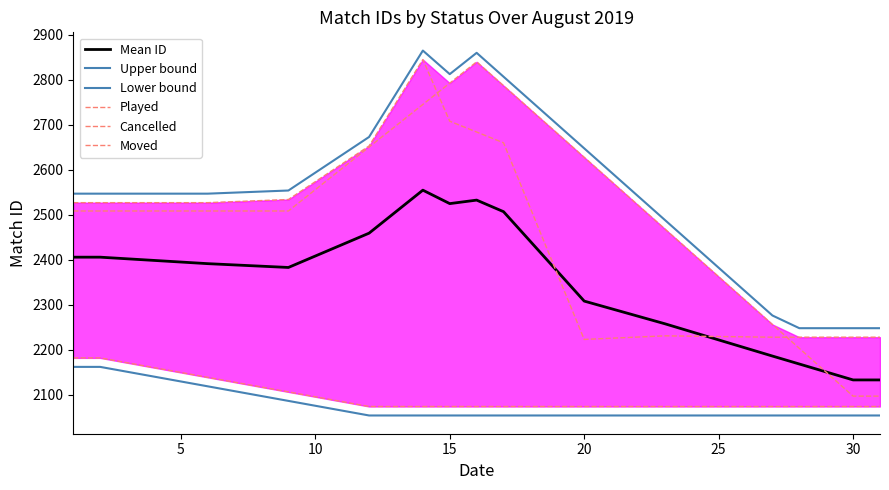

Reading right to left, extract all data points from this chart.

Mean ID: 2133.0	2133.0	2150.7	2168.4	2186.1	2204.0	2222.0	2239.9	2257.8	2274.6	2291.4	2308.2	2374.5	2440.7	2507.0	2532.7	2524.9	2554.8	2507.0	2459.2	2433.8	2408.4	2383.0	2385.8	2388.6	2391.4	2395.0	2398.6	2402.2	2405.8	2405.8
Upper bound: 2248.0	2248.0	2248.0	2248.0	2276.2	2329.3	2382.4	2435.4	2488.5	2541.6	2594.6	2647.7	2700.8	2753.9	2806.9	2860.0	2812.6	2865.0	2769.0	2673.0	2633.3	2593.7	2554.0	2551.7	2549.3	2547.0	2547.0	2547.0	2547.0	2547.0	2547.0
Lower bound: 2054.0	2054.0	2054.0	2054.0	2054.0	2054.0	2054.0	2054.0	2054.0	2054.0	2054.0	2054.0	2054.0	2054.0	2054.0	2054.0	2054.0	2054.0	2054.0	2054.0	2064.8	2075.6	2086.4	2097.2	2108.0	2118.8	2129.6	2140.4	2151.2	2162.0	2162.0
Played: 2228.0	2228.0	2228.0	2228.0	2228.0	2228.8	2229.5	2230.2	2231.0	2228.3	2225.7	2223.0	2368.7	2514.3	2660.0	2684.0	2708.0	2845.0	2749.0	2653.0	2613.3	2573.7	2534.0	2531.7	2529.3	2527.0	2527.0	2527.0	2527.0	2527.0	2527.0
Cancelled: 2097.0	2097.0	2150.1	2203.1	2256.2	2309.3	2362.4	2415.4	2468.5	2521.6	2574.6	2627.7	2680.8	2733.9	2786.9	2840.0	2792.6	2745.3	2697.9	2650.6	2603.2	2555.9	2508.5	2508.5	2508.5	2508.5	2508.5	2508.5	2508.5	2508.5	2508.5
Moved: 2074.0	2074.0	2074.0	2074.0	2074.0	2074.0	2074.0	2074.0	2074.0	2074.0	2074.0	2074.0	2074.0	2074.0	2074.0	2074.0	2074.0	2074.0	2074.0	2074.0	2084.8	2095.6	2106.4	2117.2	2128.0	2138.8	2149.6	2160.4	2171.2	2182.0	2182.0